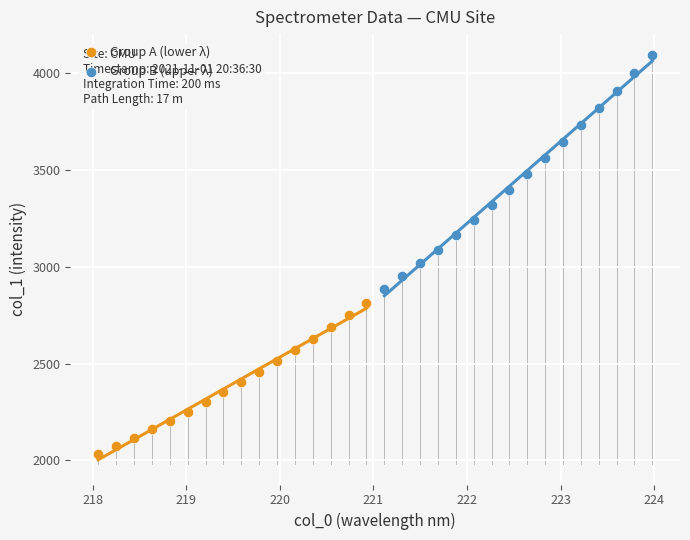

What are all the series names shown in the legend?

Group A (lower λ), Group B (upper λ)